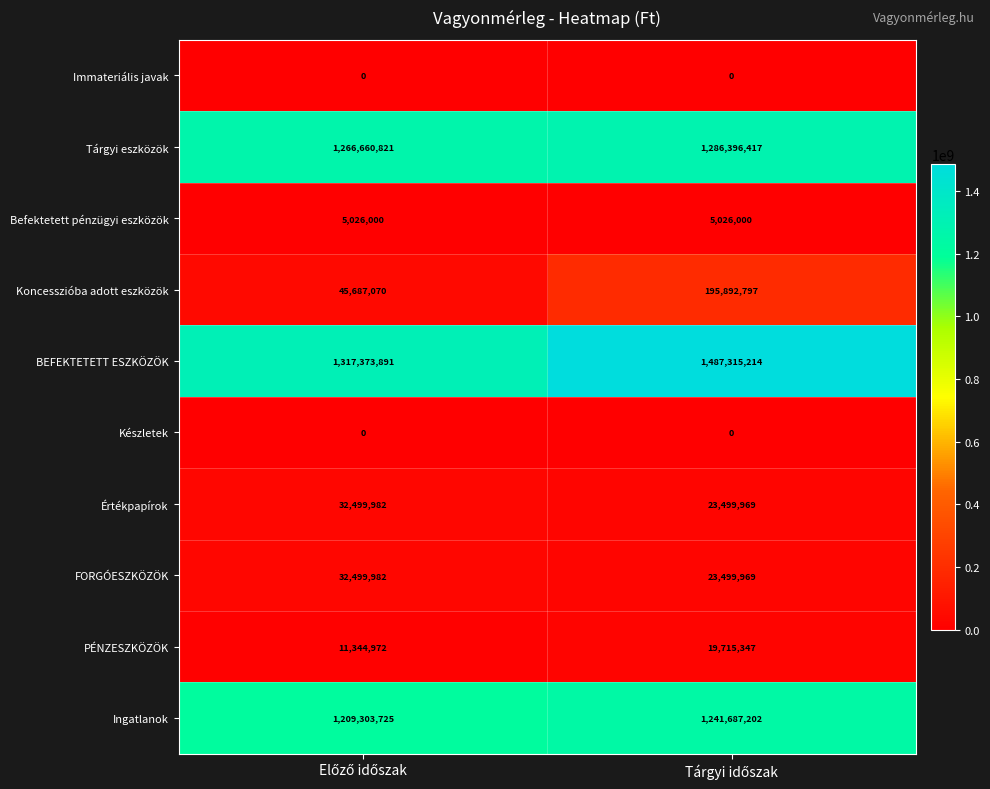

Which series has the widest spread of values?

BEFEKTETETT ESZKÖZÖK